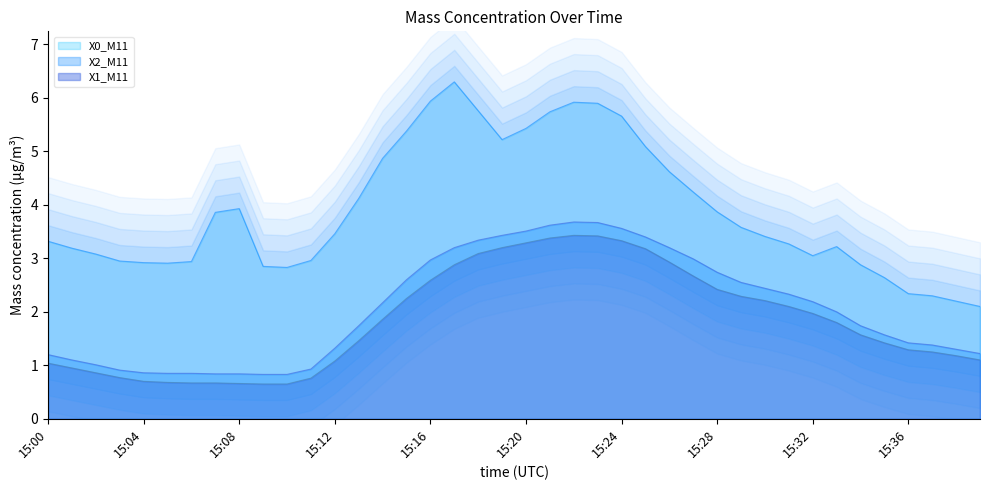

True or false: X1_M11 and X0_M11 cross at least once.

False